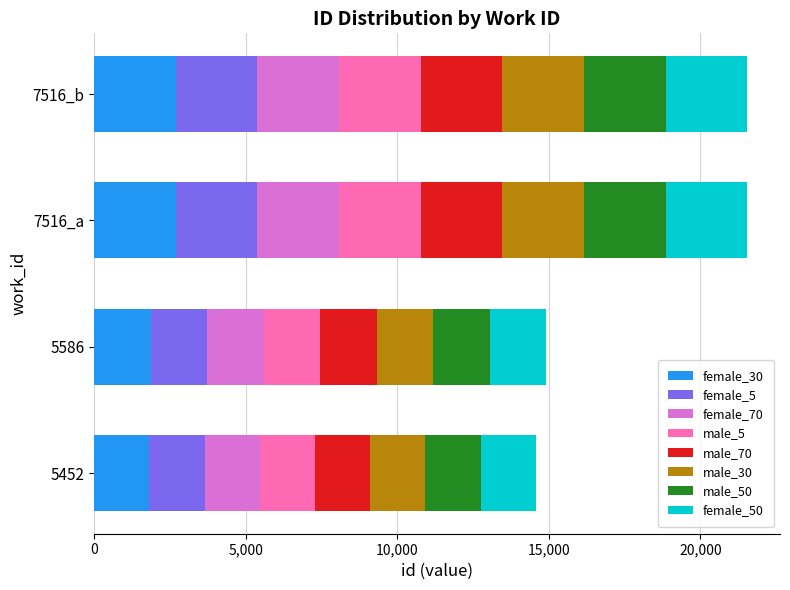

What is the total value across all series at 5452?

14574.0